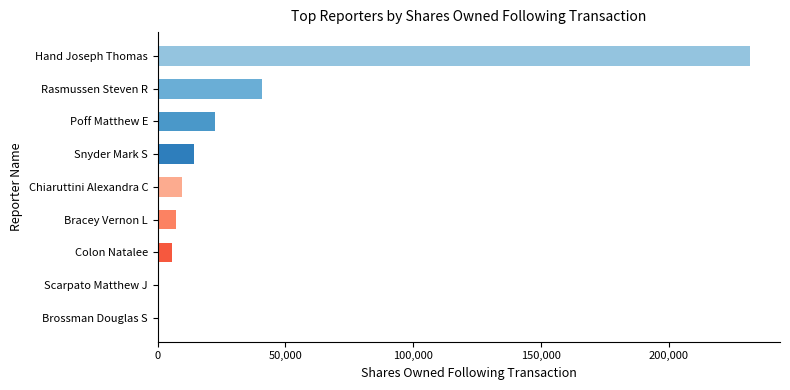

The value at Colon Natalee is 5560. True or false?

True